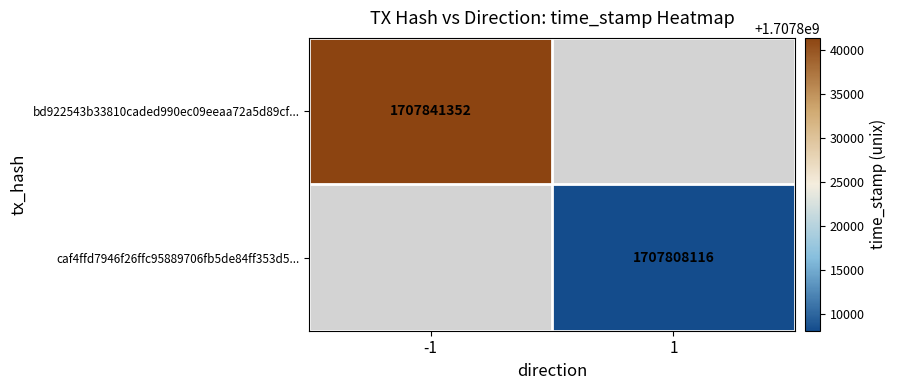

The value of bd922543b33810caded990ec09eeaa72a5d89cf... at -1 is 1707841352. True or false?

True